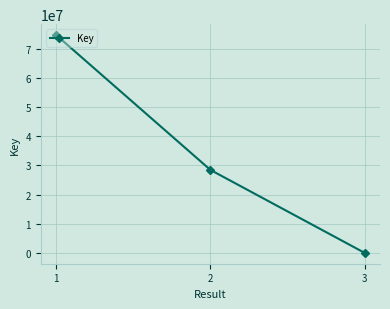

The chart shows a value of 6285 at 3. True or false?

True